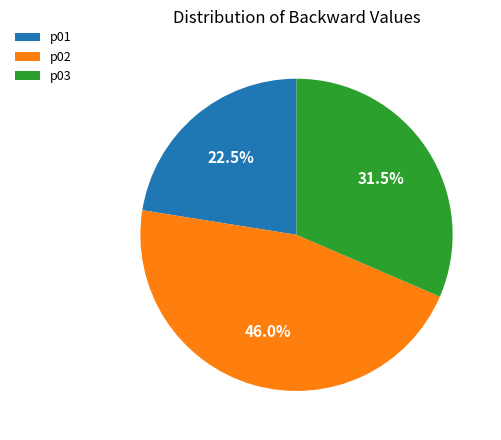

Do p02 and p01 together represent more than half of the pie?

Yes